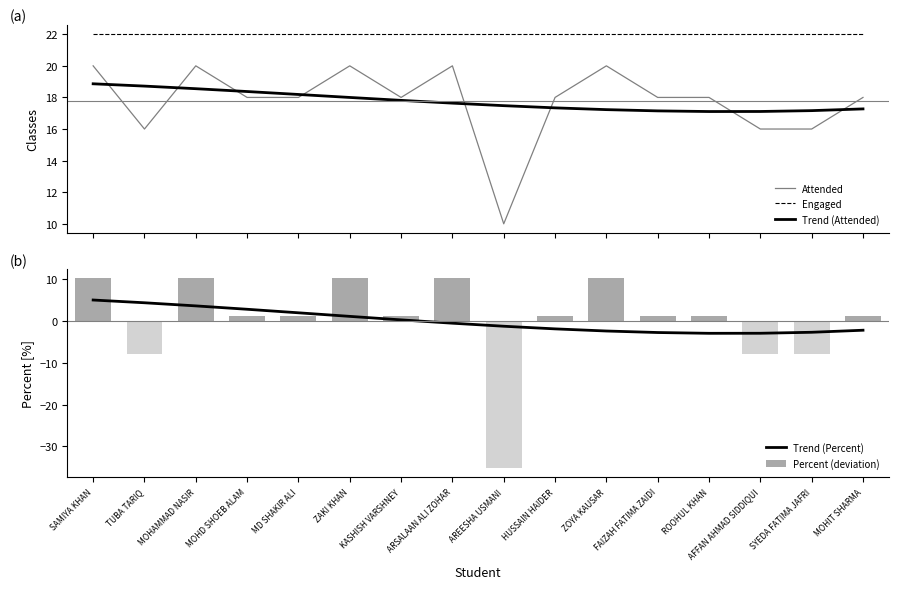

Which has a higher value, HUSSAIN HAIDER or AFFAN AHMAD SIDDIQUI?

HUSSAIN HAIDER